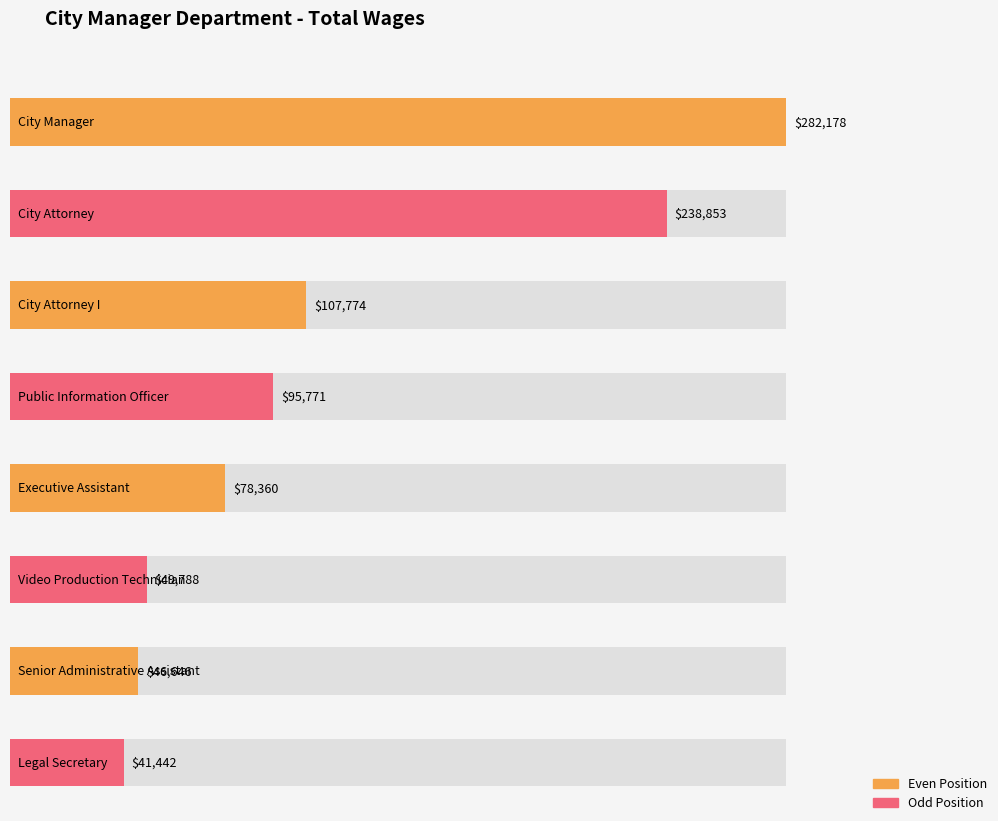

Where is the data nearest to the value 161810?

City Attorney I